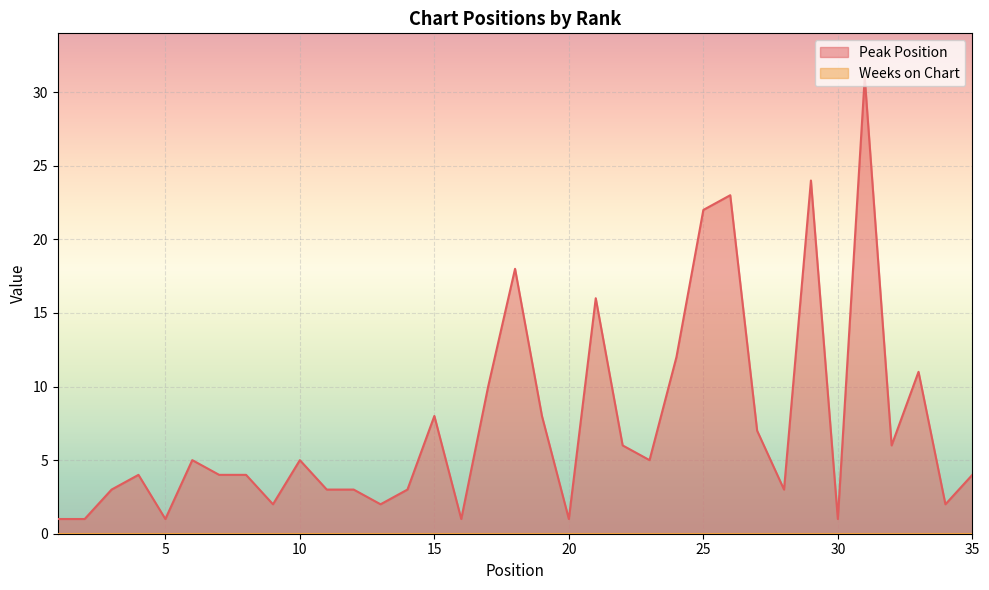

What is the value of the 34th point from the left?

2